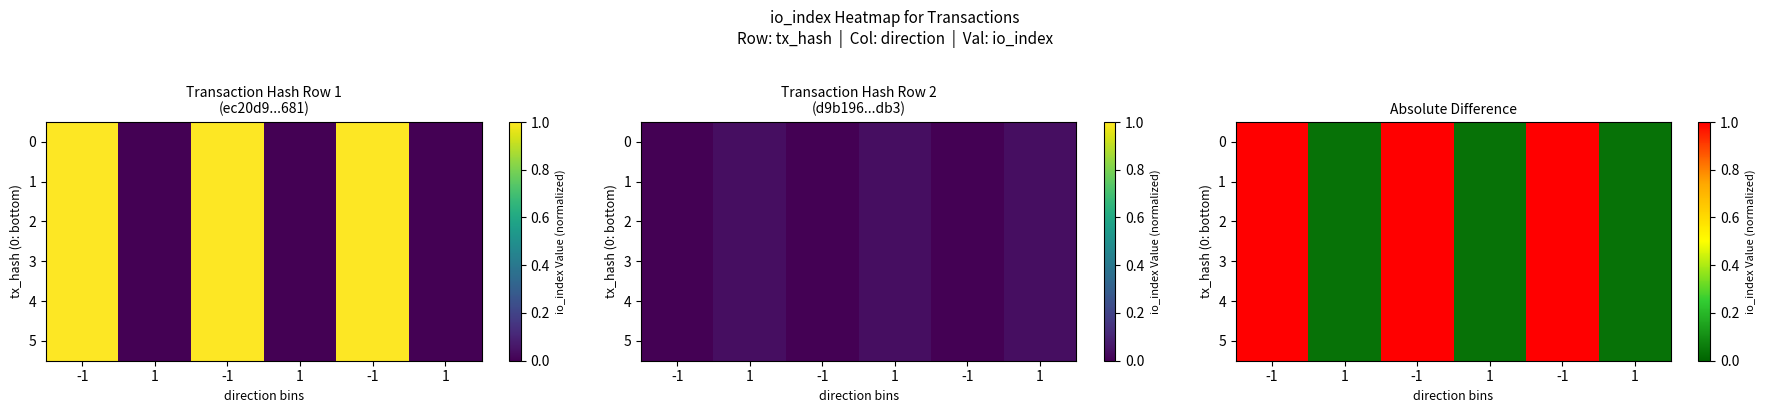

What is the total value across all series at -1?

6.0